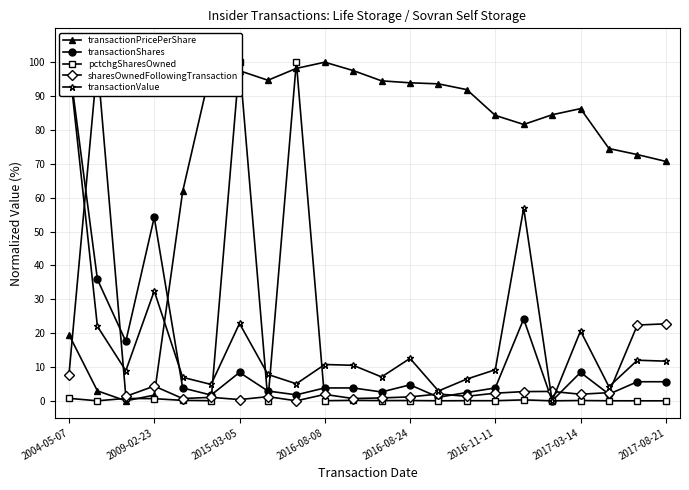

The transactionPricePerShare series shows 86.3 at 2017-03-14. True or false?

True